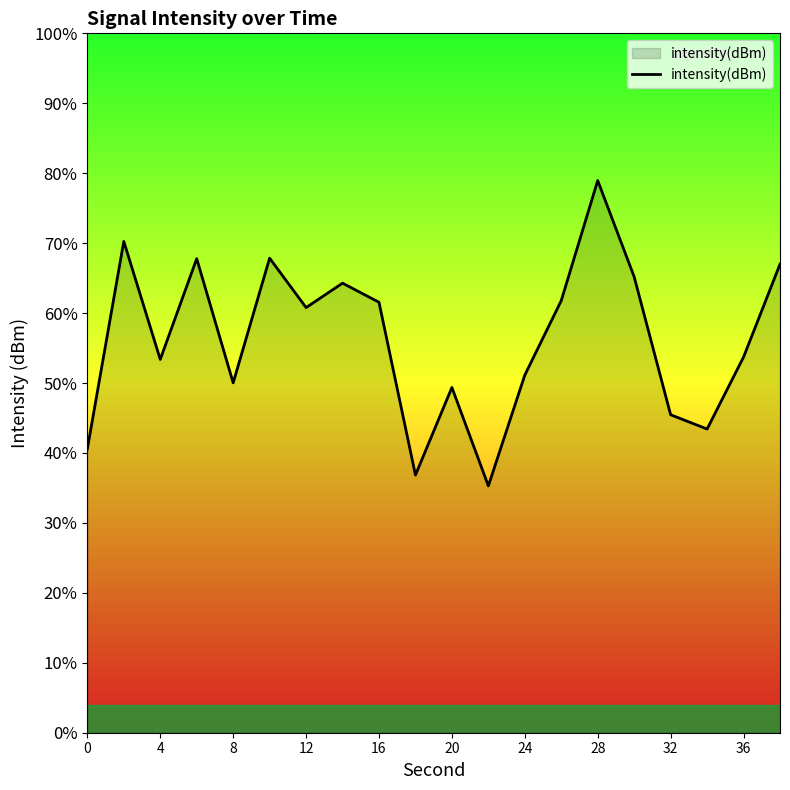

What is the difference between the maximum and minimum values?

43.7